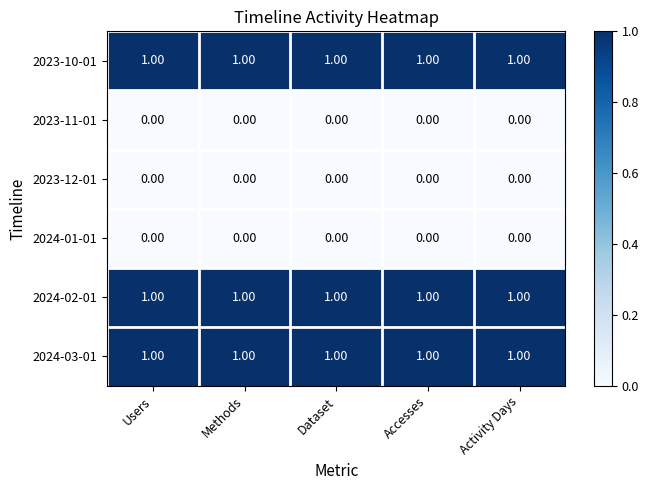

What is the sum of all 2024-03-01 values?

5